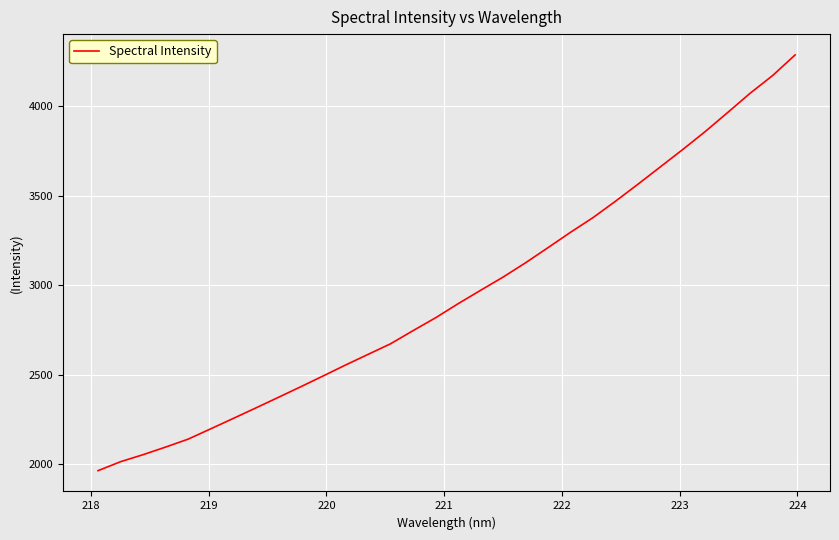

What is the difference between the maximum and minimum values?

2324.7